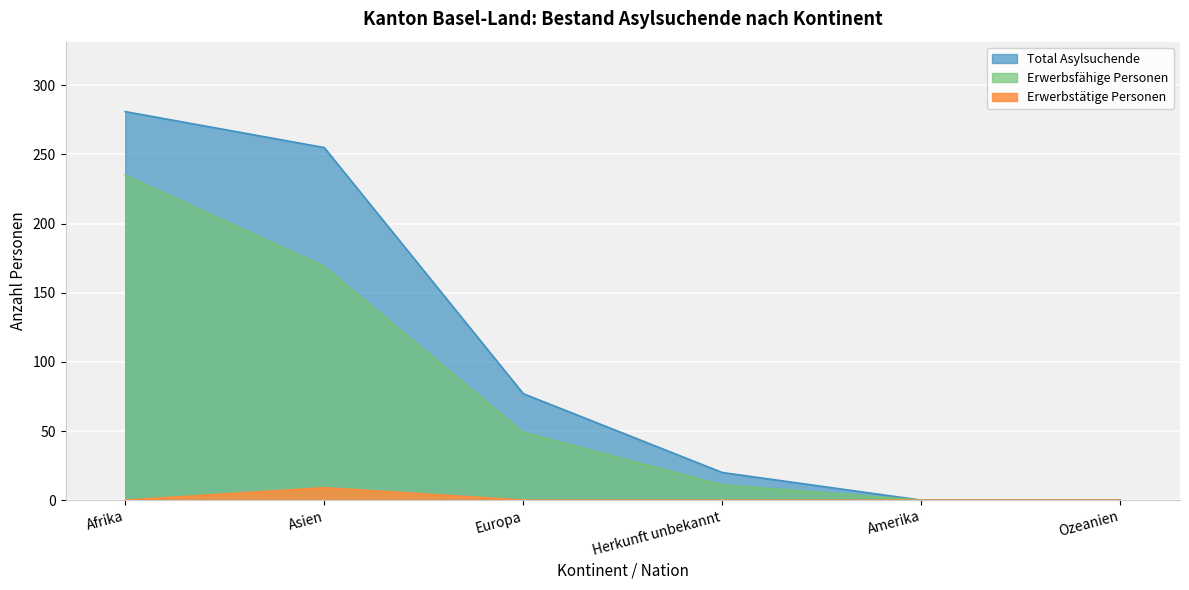

What position from the left is Afrika?

1